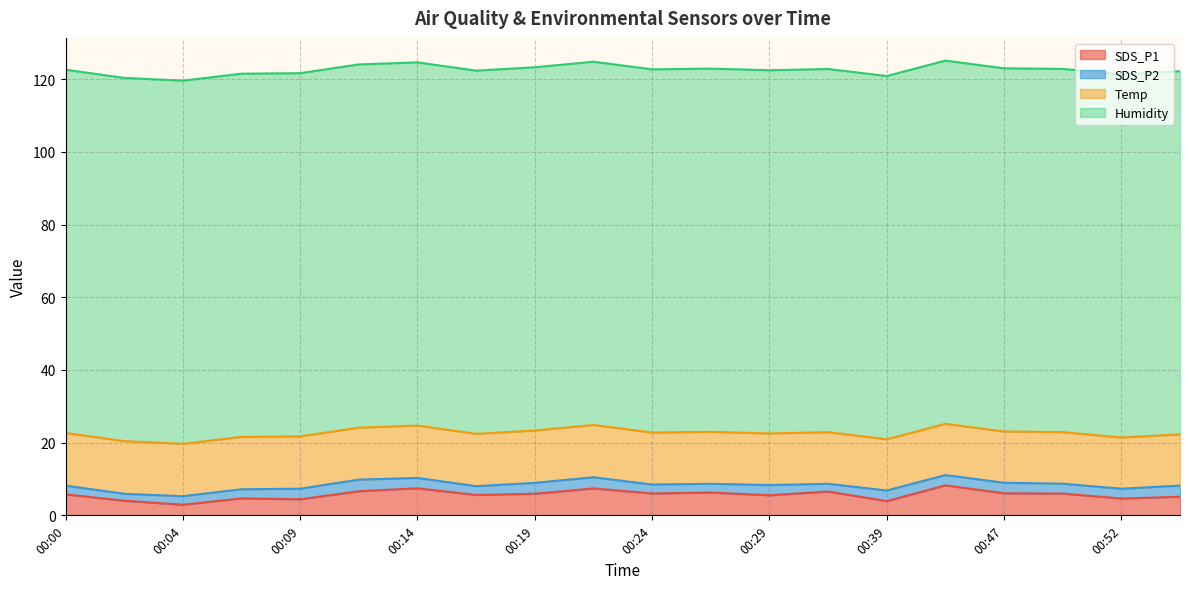

Reading left to right, list all the values displayed in this chart.

SDS_P1: 00:00=5.8	00:02=4.0	00:04=2.9	00:07=4.7	00:09=4.4	00:12=6.6	00:14=7.5	00:17=5.6	00:19=6.0	00:22=7.4	00:24=6.0	00:27=6.3	00:29=5.5	00:37=6.5	00:39=3.9	00:45=8.2	00:47=6.1	00:50=6.0	00:52=4.6	00:55=5.1
SDS_P2: 00:00=2.4	00:02=1.9	00:04=2.4	00:07=2.5	00:09=2.9	00:12=3.2	00:14=2.9	00:17=2.4	00:19=3.0	00:22=3.1	00:24=2.5	00:27=2.4	00:29=2.8	00:37=2.1	00:39=2.9	00:45=2.8	00:47=2.9	00:50=2.7	00:52=2.7	00:55=3.0
Temp: 00:00=14.5	00:02=14.5	00:04=14.4	00:07=14.4	00:09=14.4	00:12=14.3	00:14=14.4	00:17=14.4	00:19=14.4	00:22=14.4	00:24=14.3	00:27=14.3	00:29=14.2	00:37=14.2	00:39=14.1	00:45=14.1	00:47=14.1	00:50=14.2	00:52=14.1	00:55=14.1
Humidity: 00:00=99.9	00:02=99.9	00:04=99.9	00:07=99.9	00:09=99.9	00:12=99.9	00:14=99.9	00:17=99.9	00:19=99.9	00:22=99.9	00:24=99.9	00:27=99.9	00:29=99.9	00:37=99.9	00:39=99.9	00:45=99.9	00:47=99.9	00:50=99.9	00:52=99.9	00:55=99.9